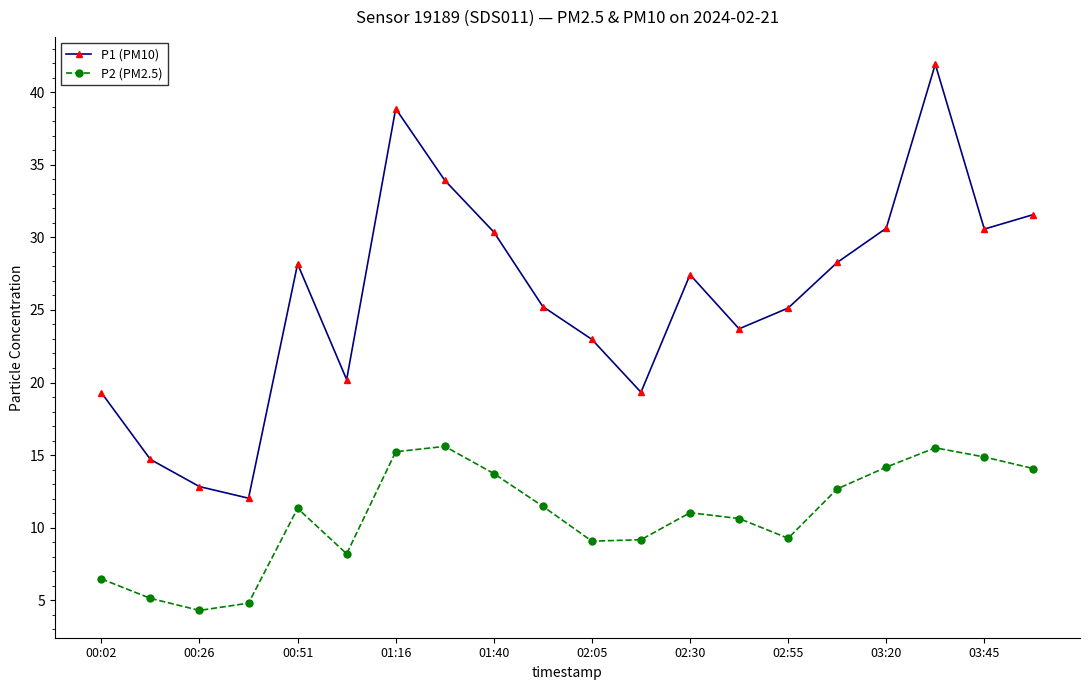

True or false: P1 (PM10) and P2 (PM2.5) cross at least once.

False